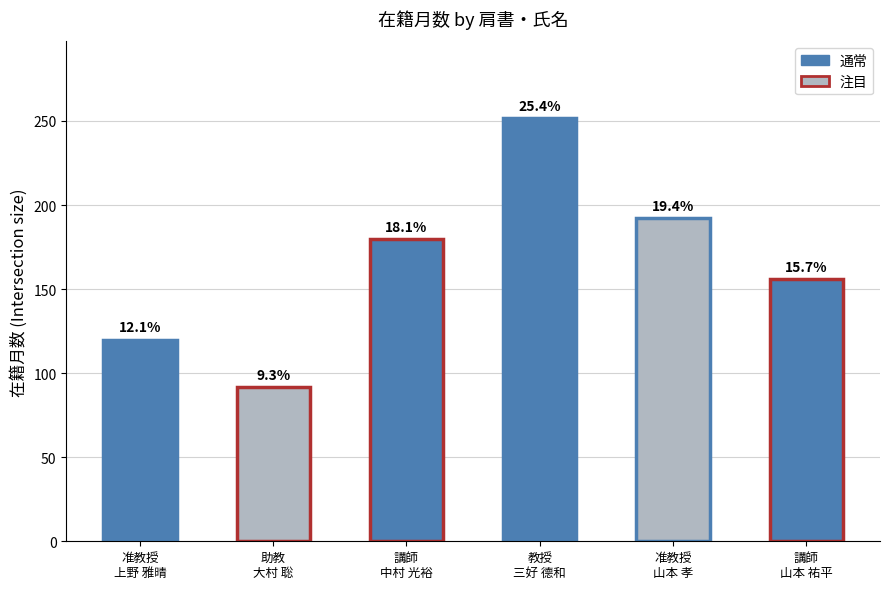

What is the difference between the maximum and minimum values?

160